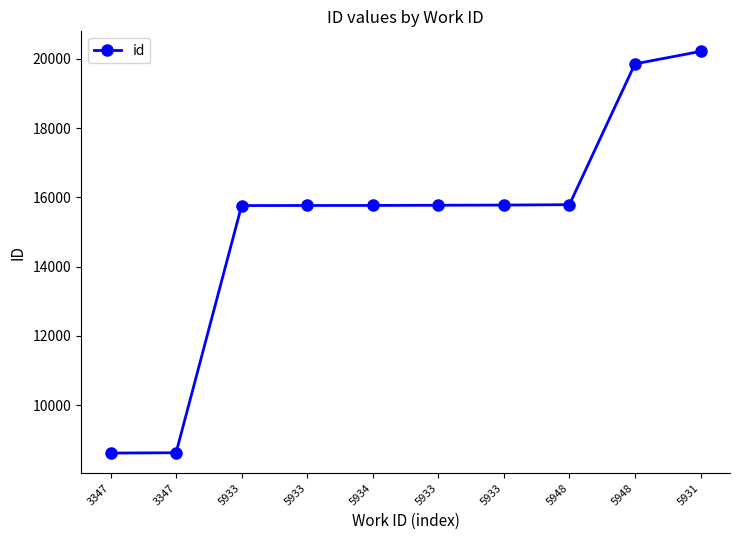

True or false: the data has more than 2 interior local peaks.

False